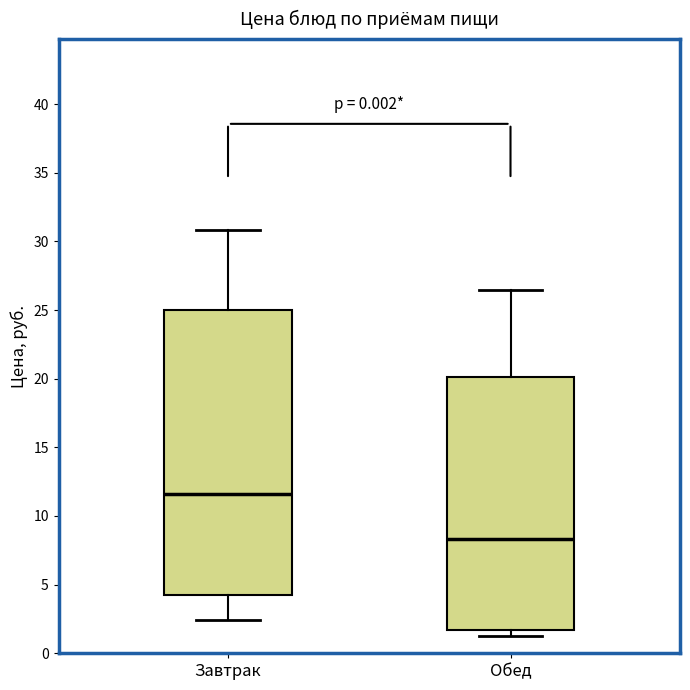

Reading left to right, read every box against the y-axis: the position of its median line, the range the box covers, and the ends of its whiskers. The values are not printed on the chart, so give them approximately, as read against the axis.

Завтрак: median 11.5, box 4.0 to 25.0, whiskers 2.5 to 31.0
Обед: median 8.5, box 1.5 to 20.0, whiskers 1.5 (just below the box's lower edge) to 26.5